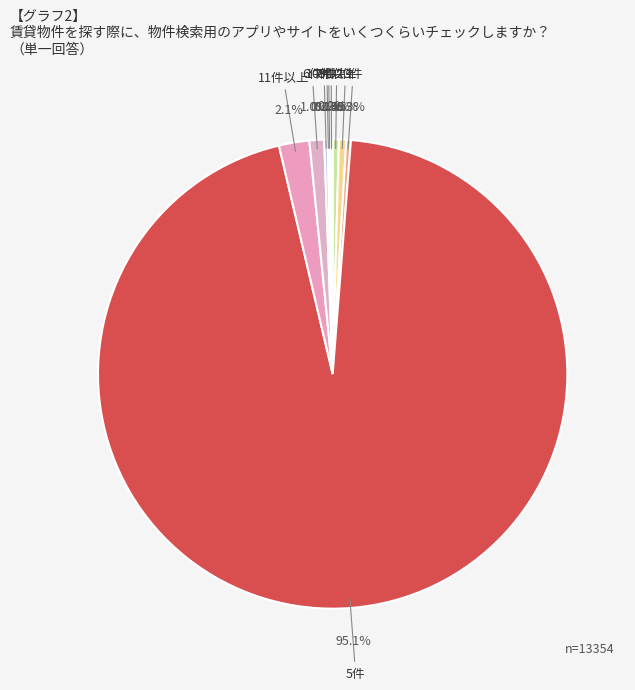

What is the total percentage of 11件以上 and 5件?

97.2%